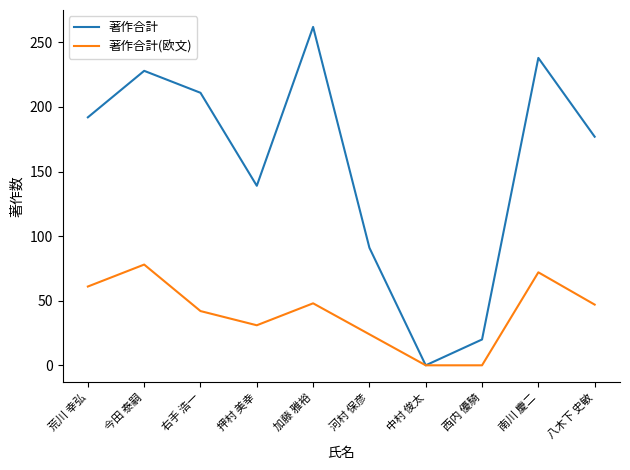

How many positive values does the 著作合計 series have?

9